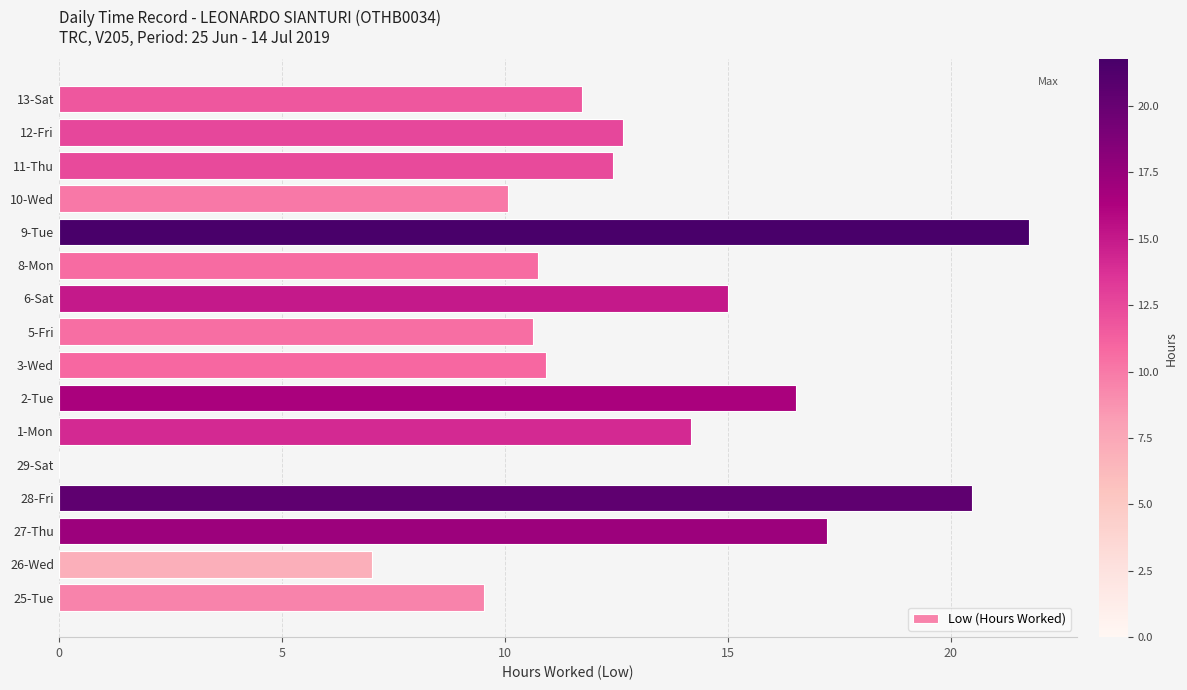

What is the sum of all values?

200.9